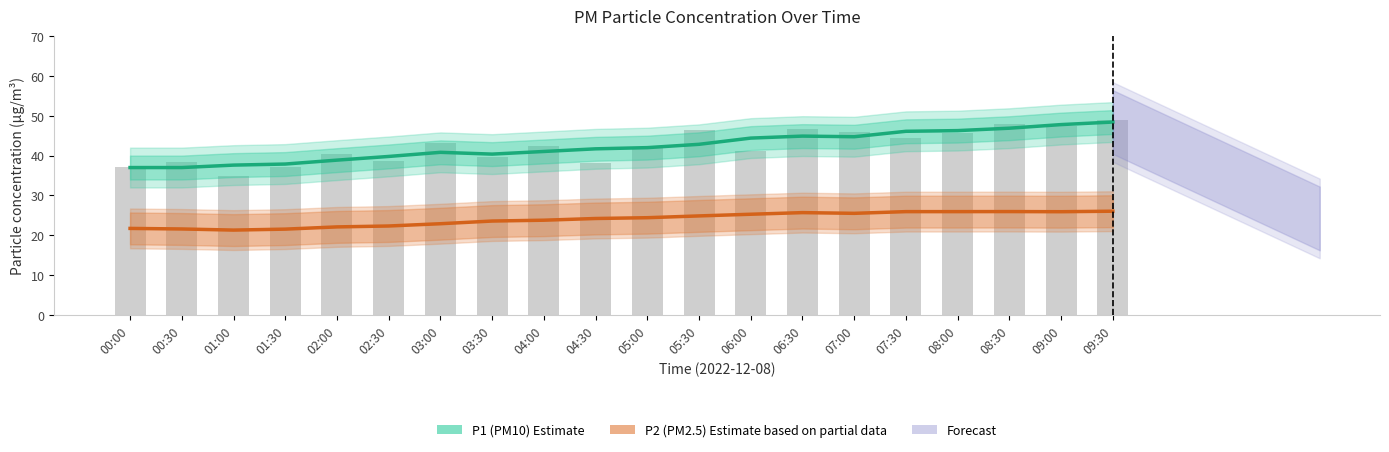

Where does the P1 raw readings series first go above 42?

03:00